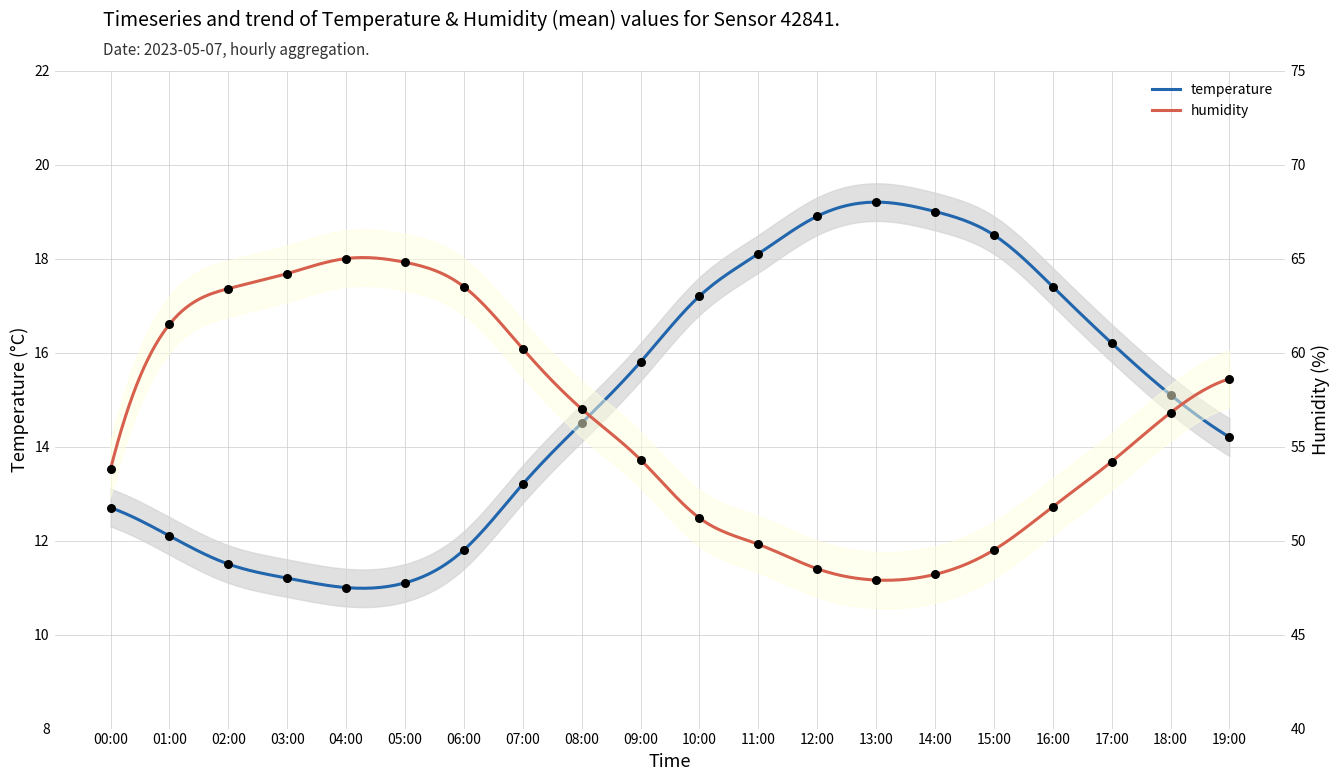

Which series reaches the maximum Y coordinate?

humidity